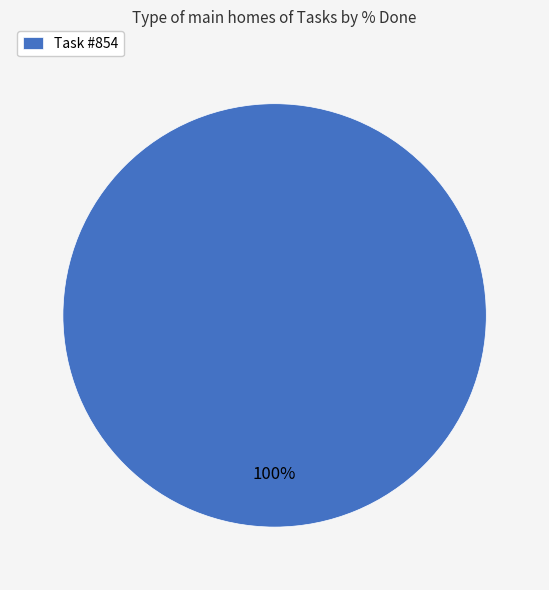

True or false: Task #854 accounts for 100% of the total.

True